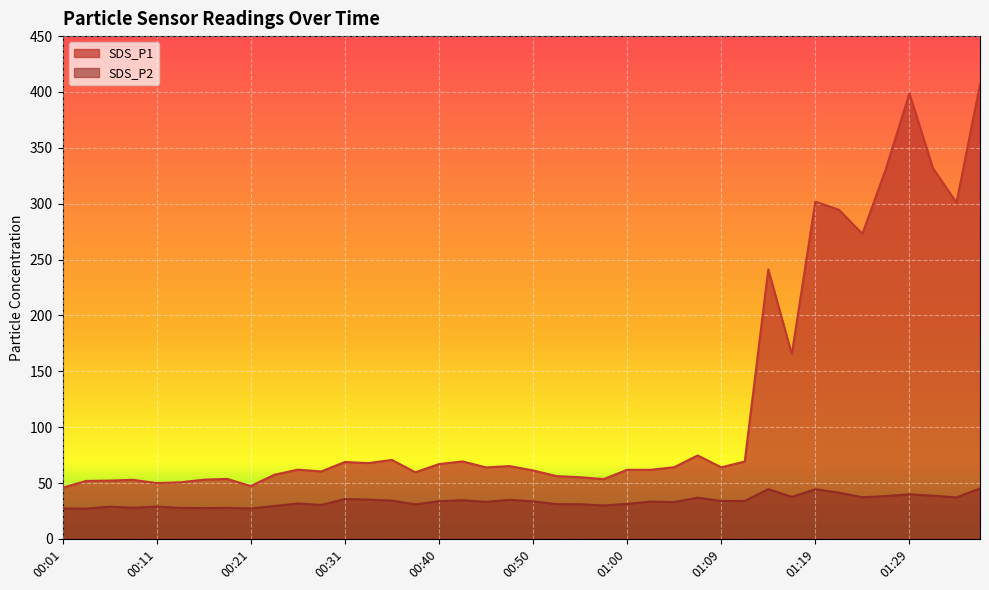

What is the average value of the SDS_P2 series?

33.7